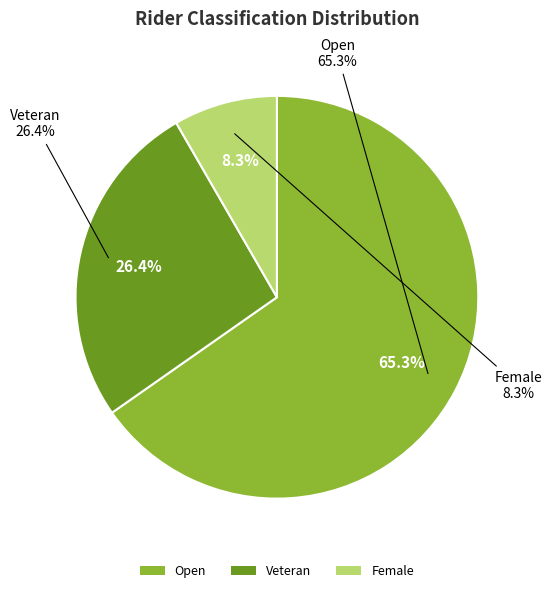

Rank the categories by value from lowest to highest.

Female, Veteran, Open